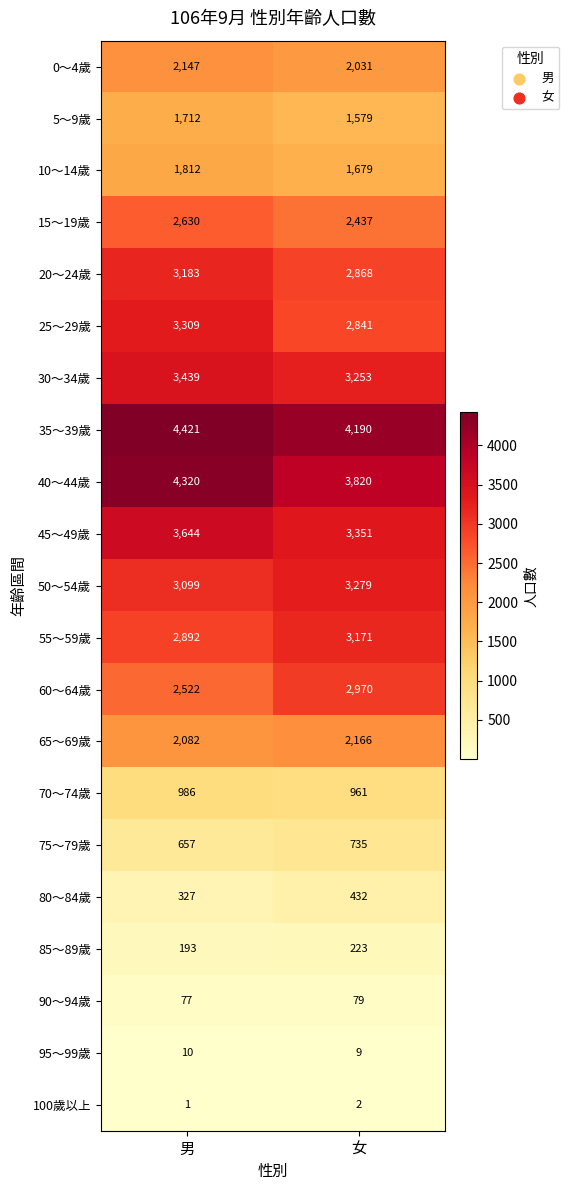

What value does the 10～14歲 series have at 男?

1812